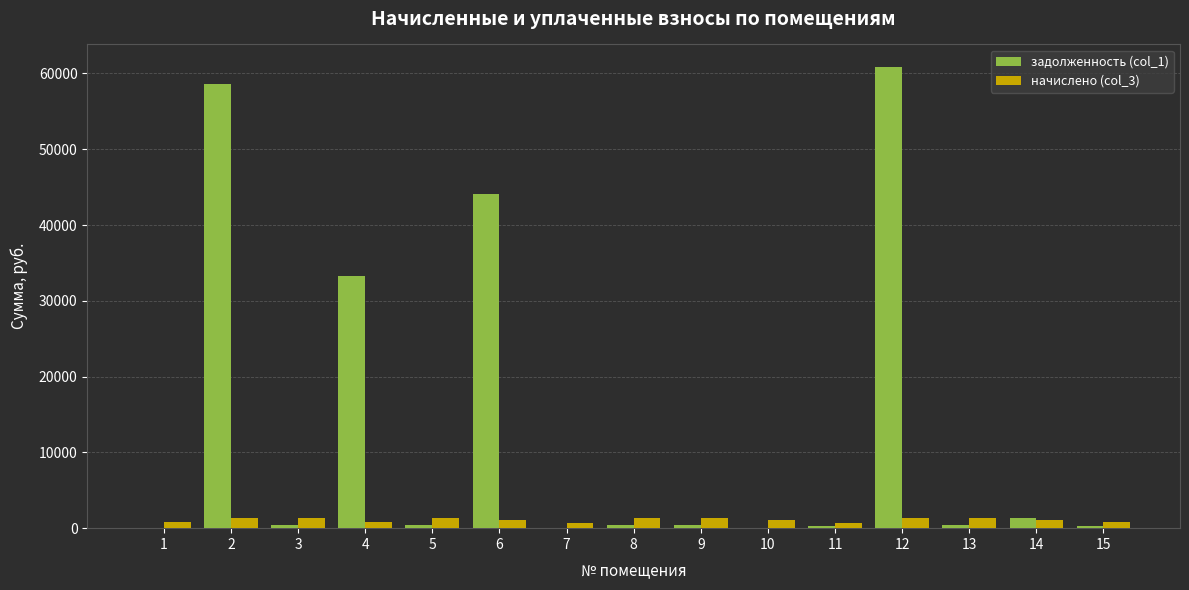

Which series has the largest total across all categories?

задолженность (col_1)